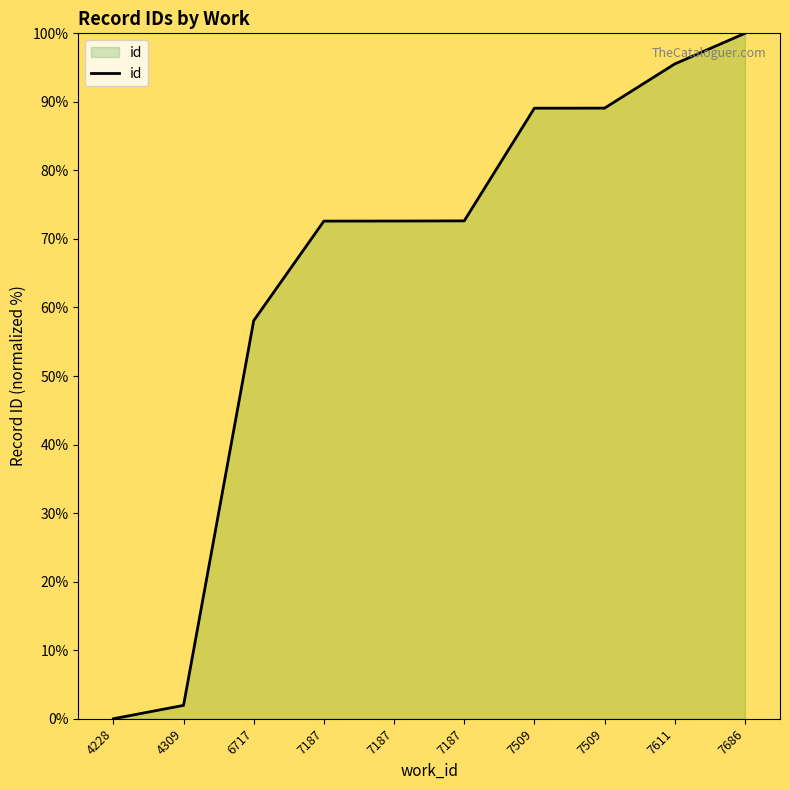

List the labels in order of value, largest first.

7686, 7611, 7509, 7509, 7187, 7187, 7187, 6717, 4309, 4228